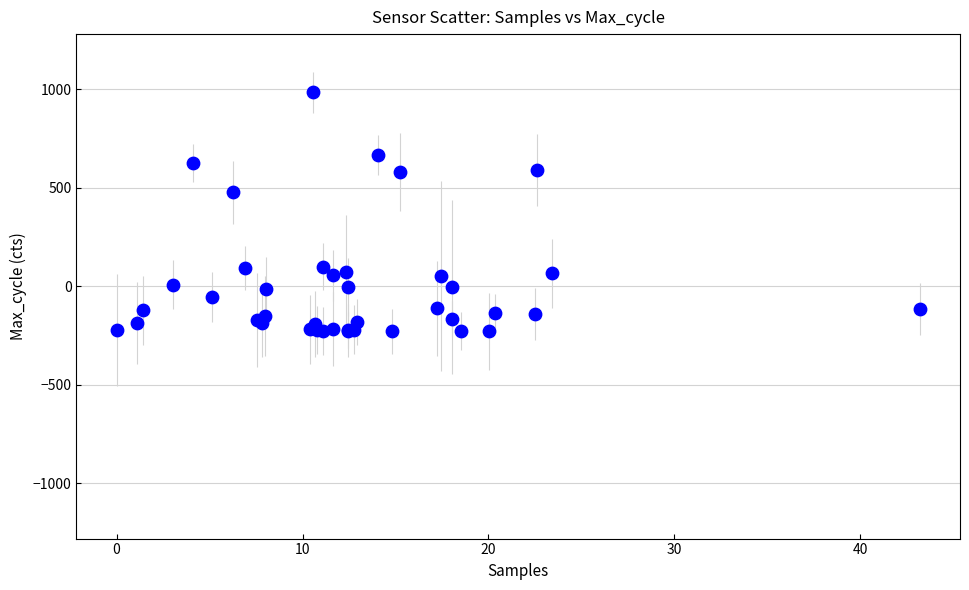

What Y value in the scatter plot is closest to 378?

477.4